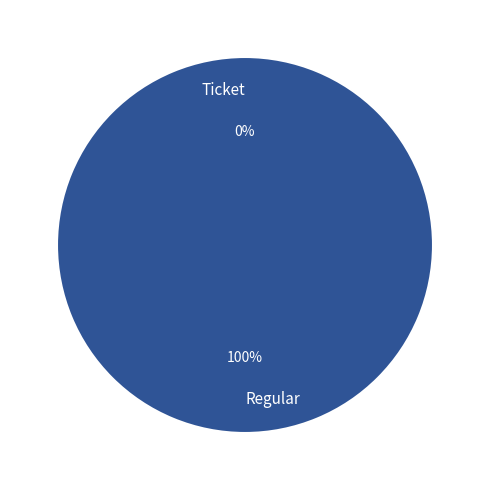

Is it true that Regular is 100% of the pie?

True